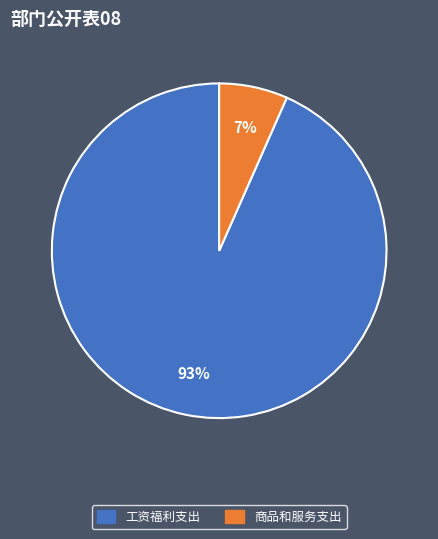

Between 商品和服务支出 and 工资福利支出, which is larger?

工资福利支出